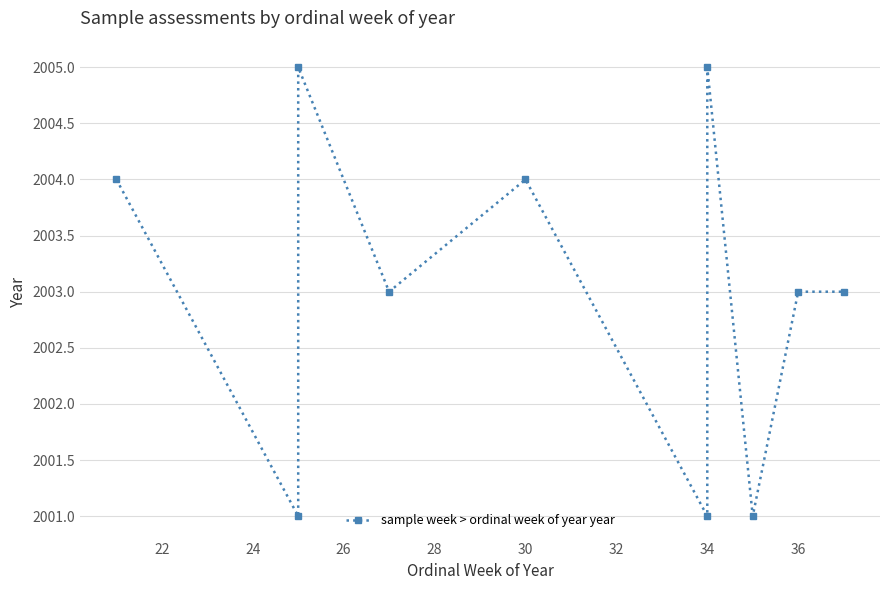

Which has a higher value, 32 or 24?

32